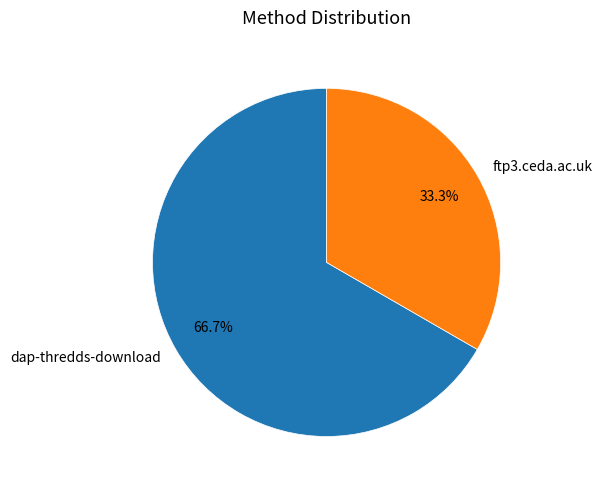

To the nearest percent, what percentage of the pie is ftp3.ceda.ac.uk?

33%